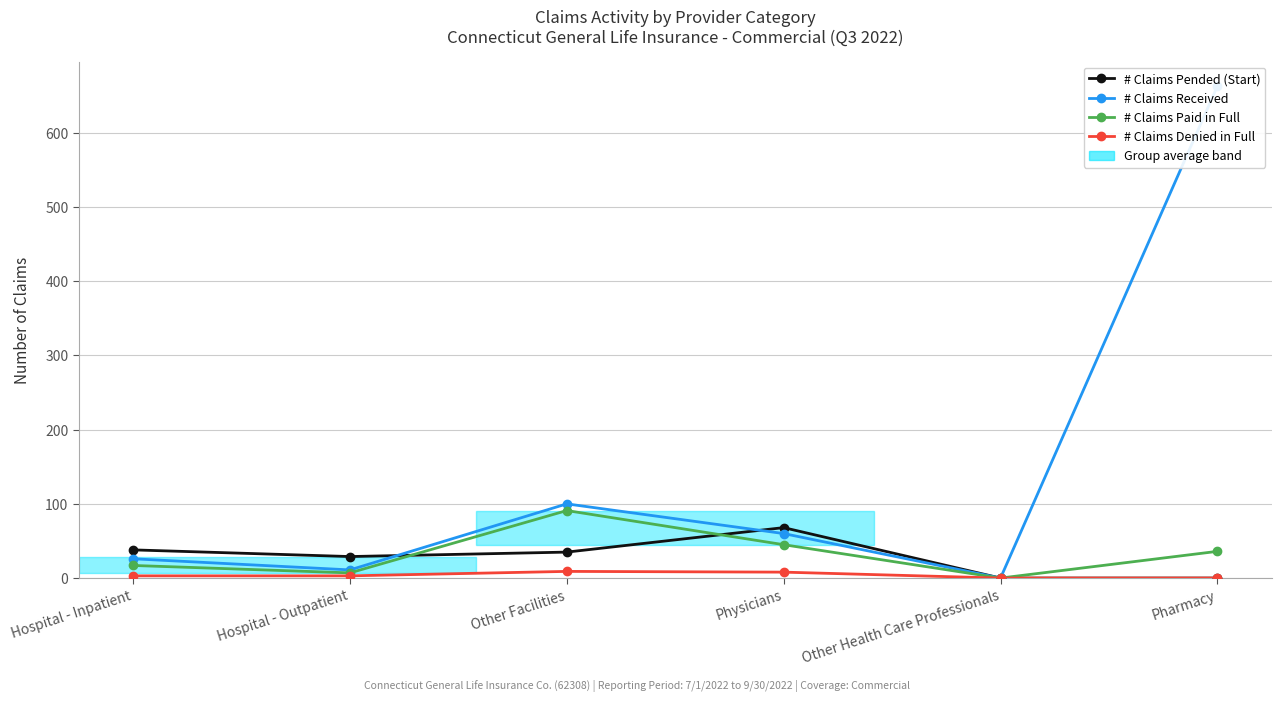

What is the label of the 6th point from the right?

Hospital - Inpatient